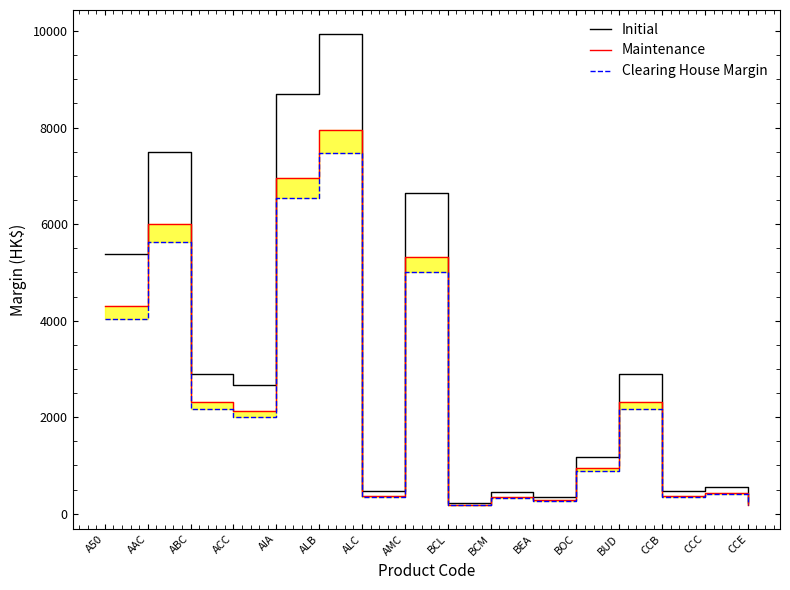

True or false: Maintenance and Initial intersect in this chart.

False